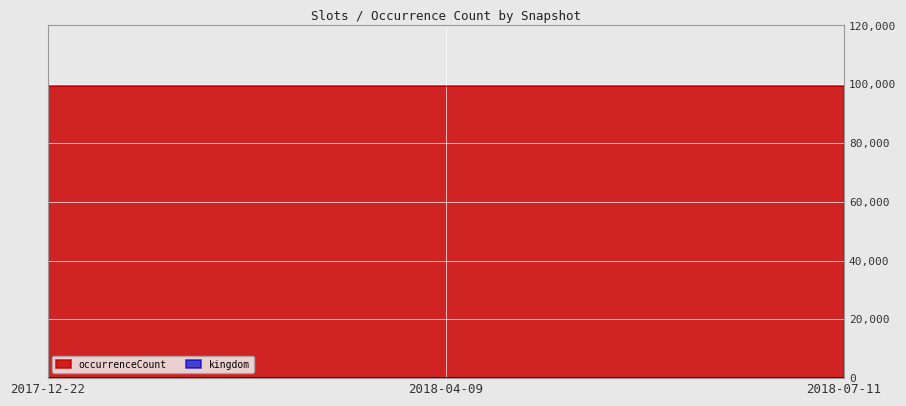

At which category is the sum across all series the highest?

2017-12-22